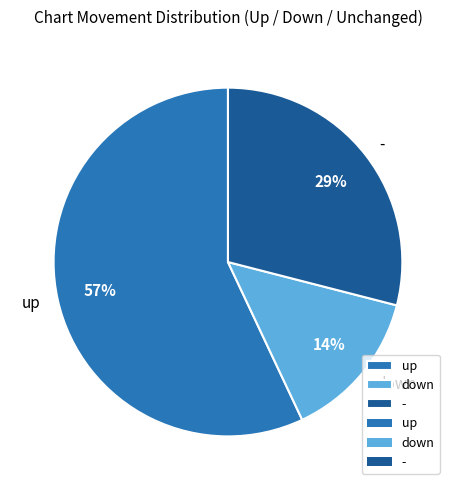

Between down and -, which is larger?

-